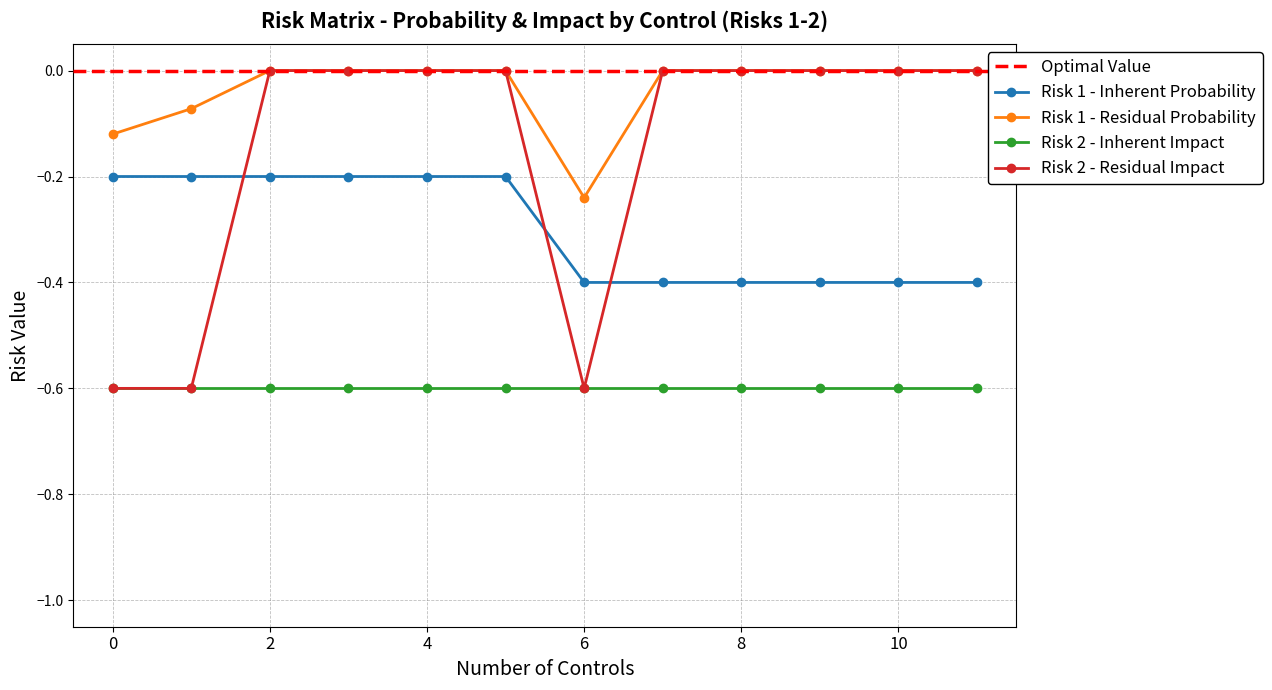

The value of Risk 2 - Inherent Impact at 2 is -0.8. True or false?

False